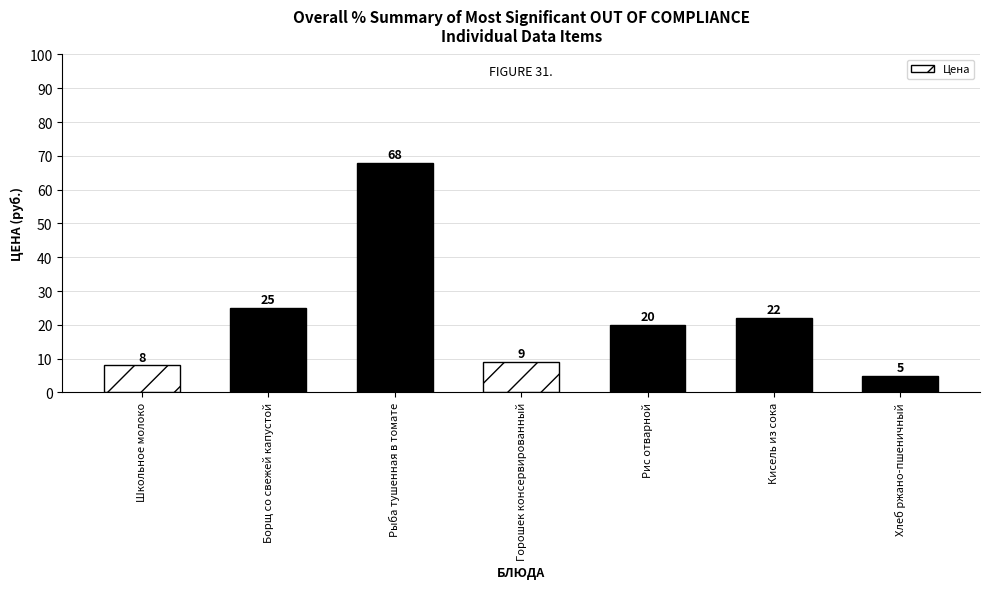

Reading left to right, transcribe all the data shown in this chart.

Школьное молоко=8	Борщ со свежей капустой=25	Рыба тушенная в томате=68	Горошек консервированный=9	Рис отварной=20	Кисель из сока=22	Хлеб ржано-пшеничный=5